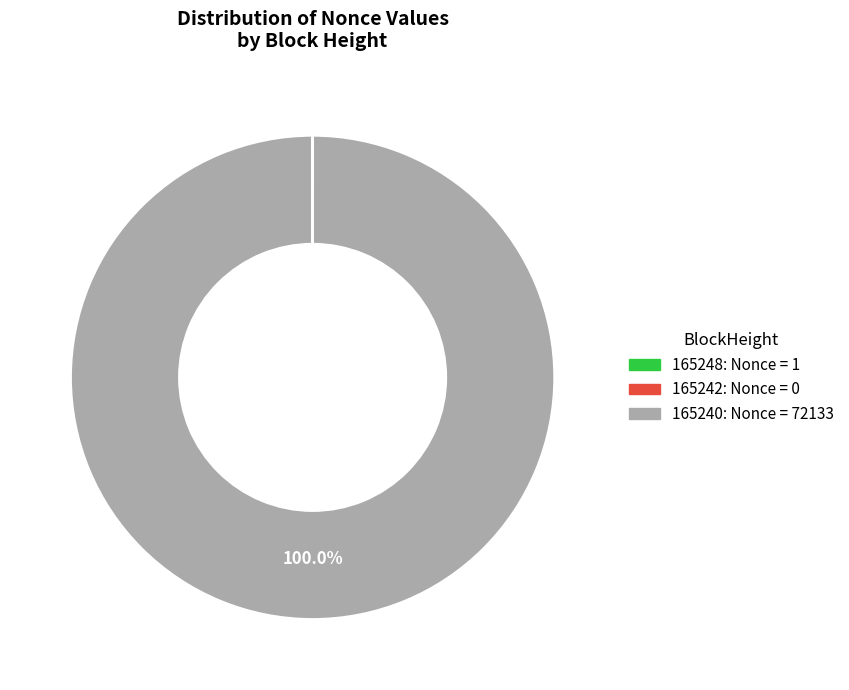

Which category accounts for the majority?

165240